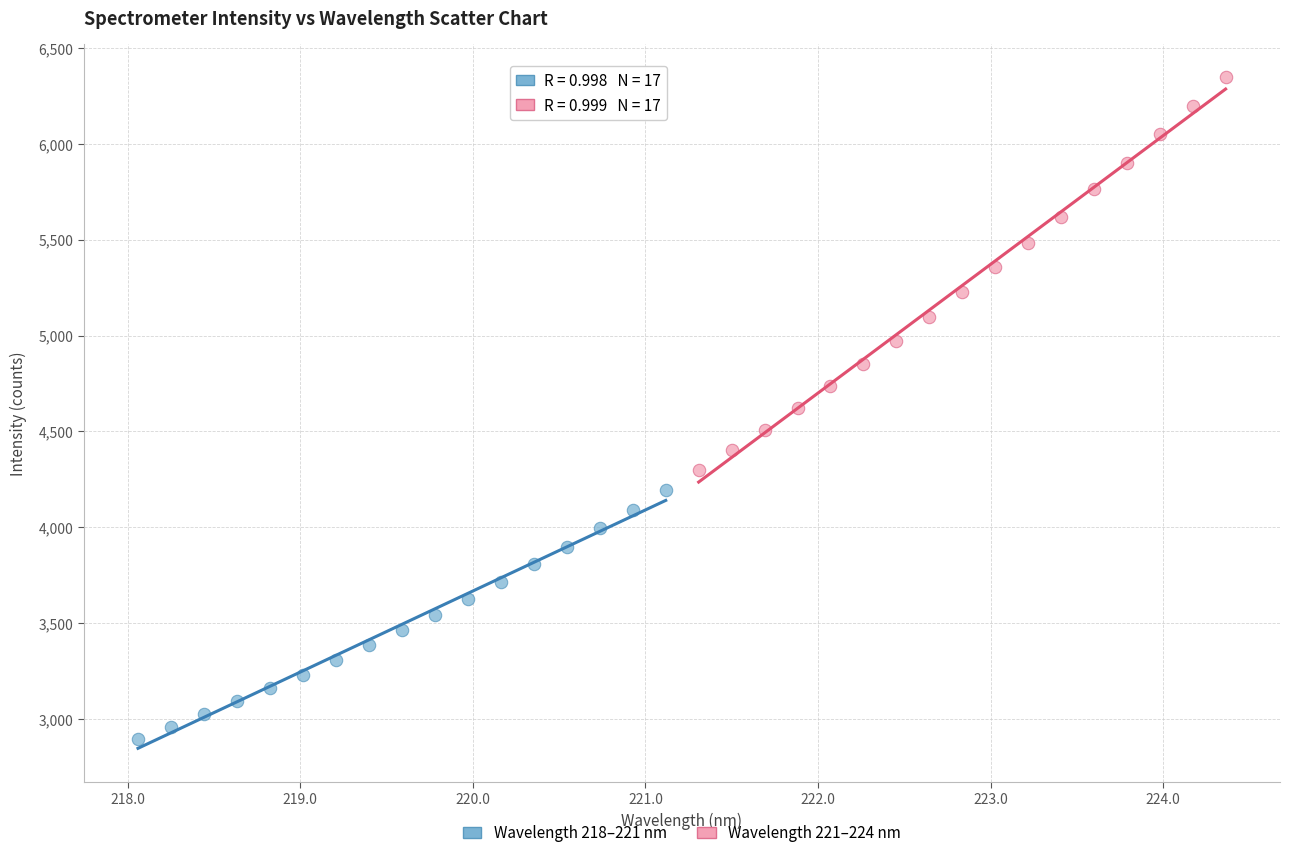

Which series reaches the minimum Y coordinate?

Wavelength 218–221 nm